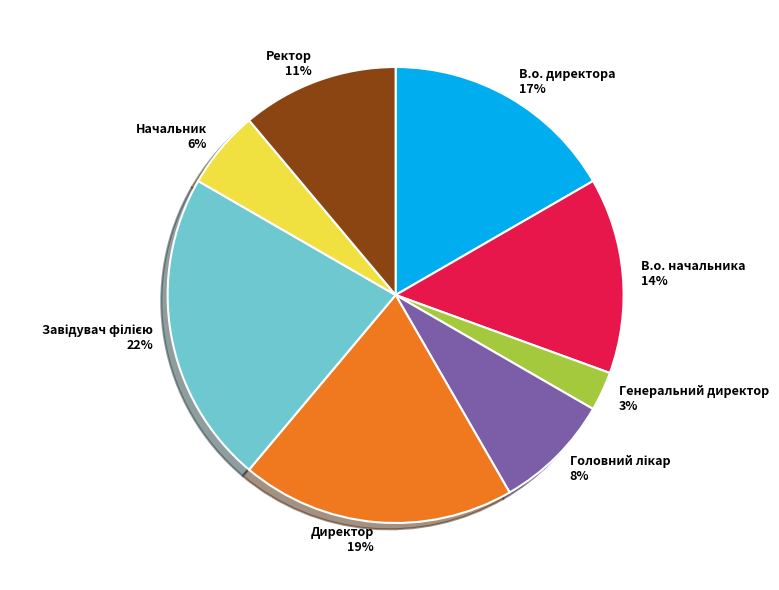

Is Генеральний директор the majority of the pie?

No